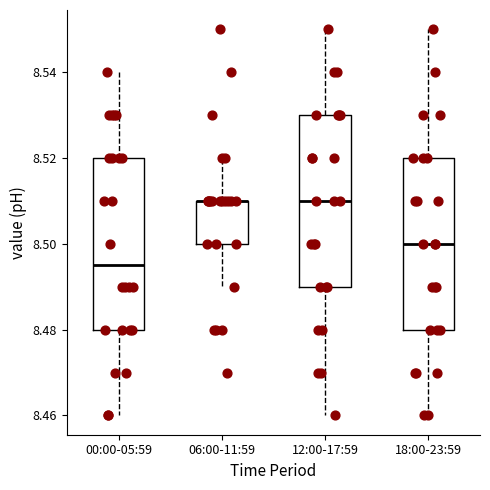

Reading left to right, read every box against the y-axis: the position of its median line, the range the box covers, and the ends of its whiskers. The values are not printed on the chart, so give them approximately, as read against the axis.

00:00-05:59: median 8.496, box 8.480 to 8.520, whiskers 8.460 to 8.540
06:00-11:59: median 8.510 (drawn on the box's upper edge), box 8.500 to 8.510, whiskers 8.490 to 8.520
12:00-17:59: median 8.510, box 8.490 to 8.530, whiskers 8.460 to 8.550
18:00-23:59: median 8.500, box 8.480 to 8.520, whiskers 8.460 to 8.550